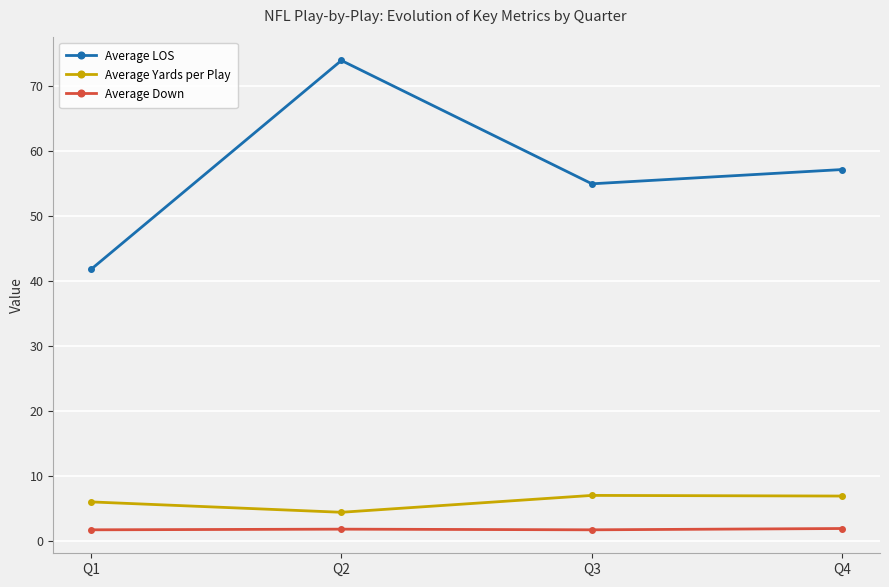

How many categories are shown in the chart?

4